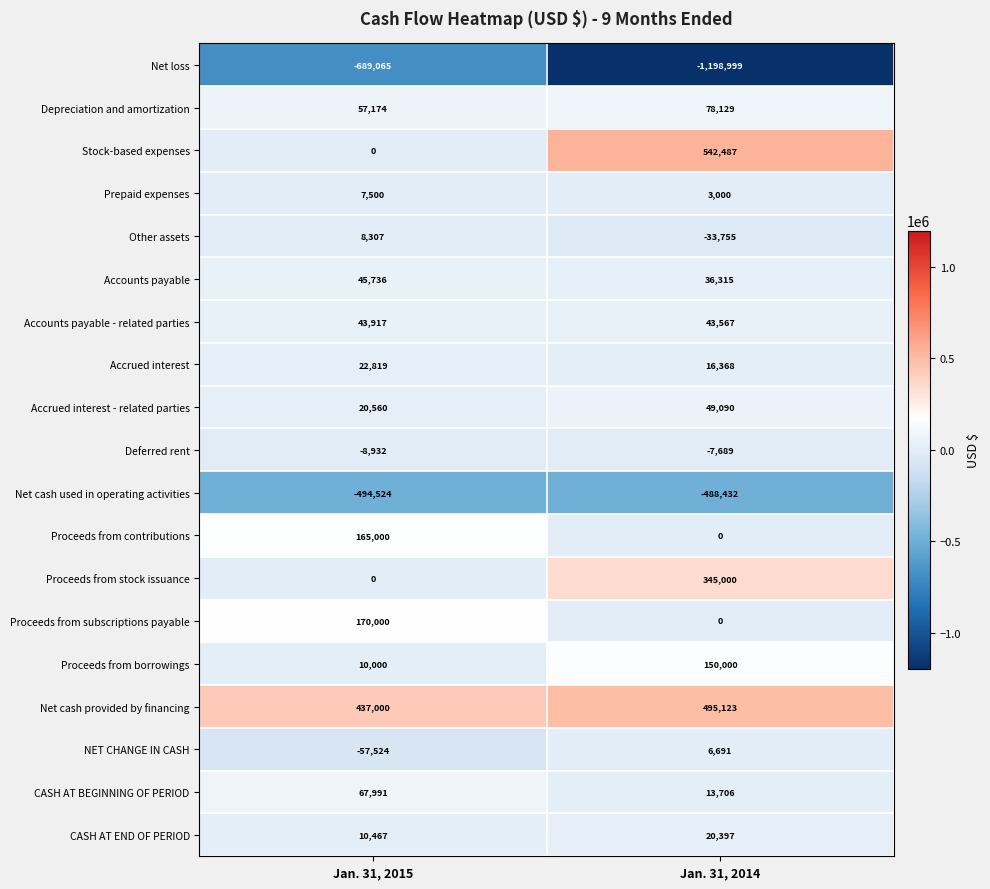

Rank the categories by Proceeds from stock issuance value from highest to lowest.

Jan. 31, 2014, Jan. 31, 2015